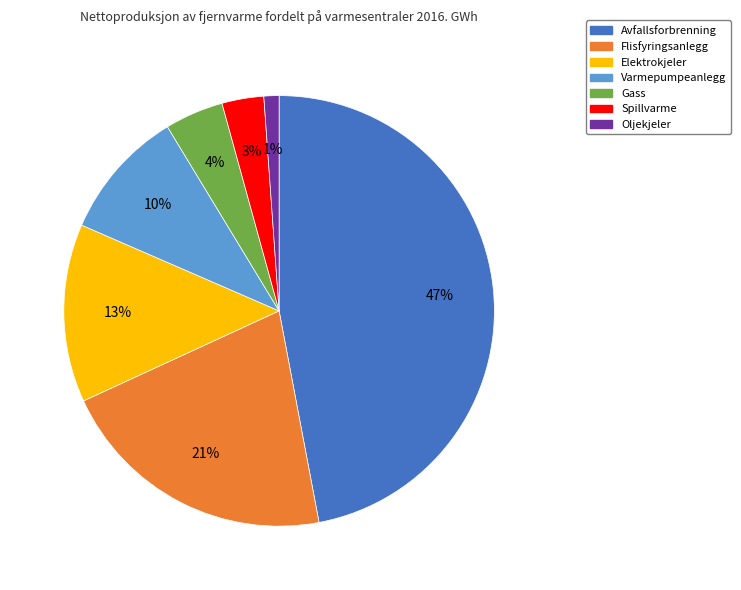

To the nearest percent, what is the average slice percentage?

14%